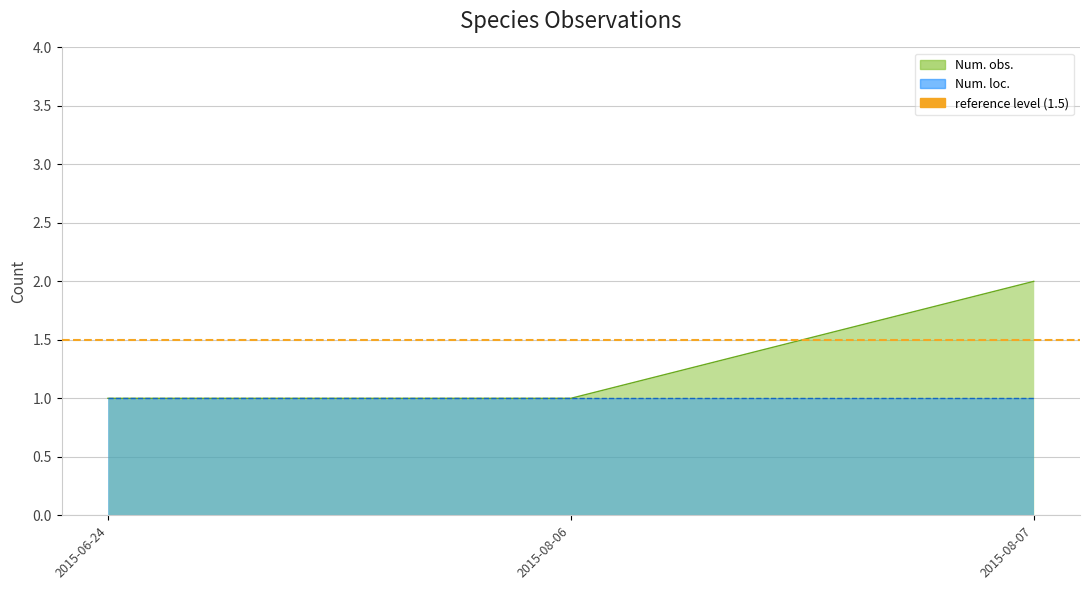

Is the value of Num. loc. at 2015-08-07 greater than the value of Num. obs. at 2015-08-07?

No